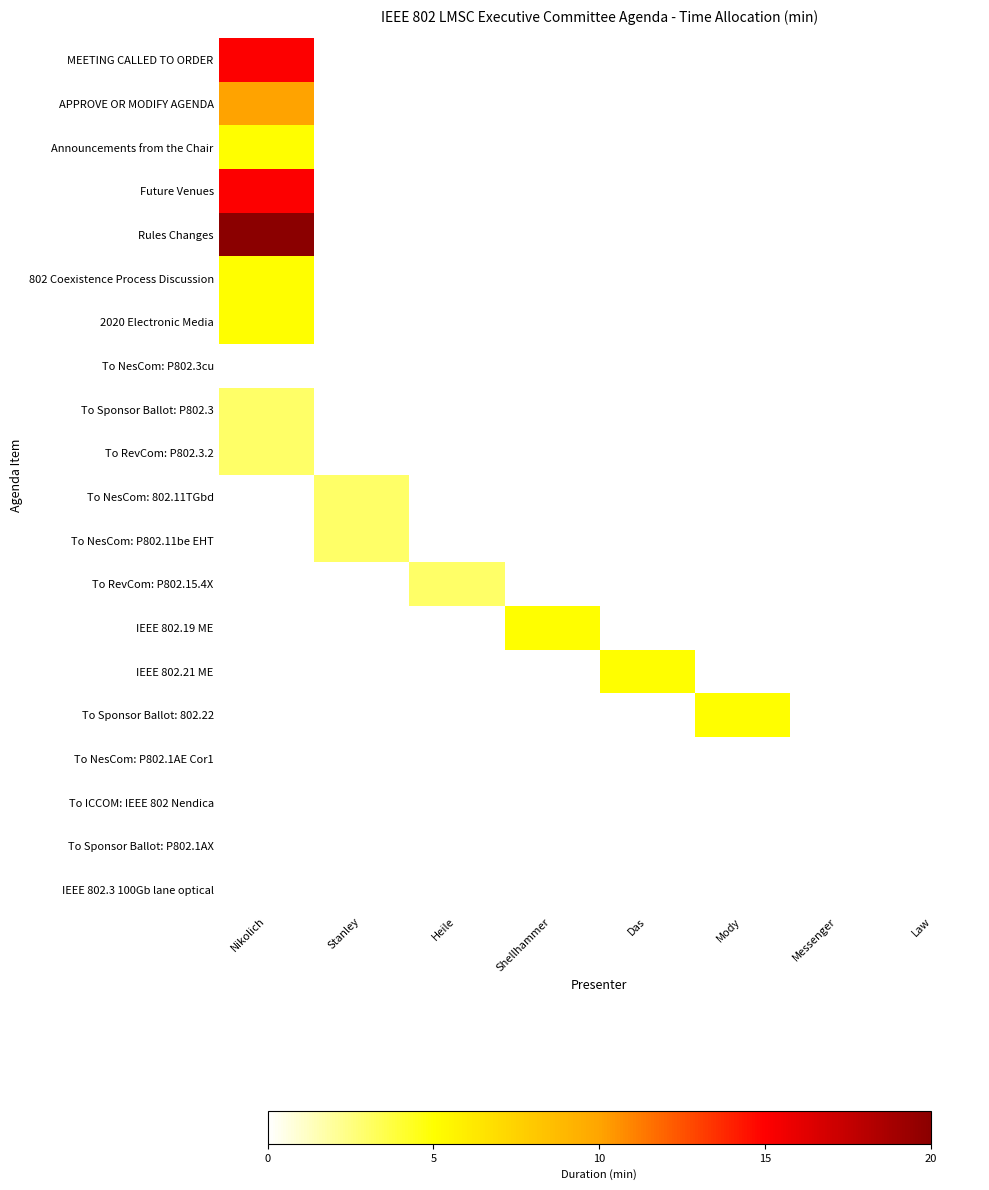

What is the difference between the highest and lowest values at Shellhammer?

5